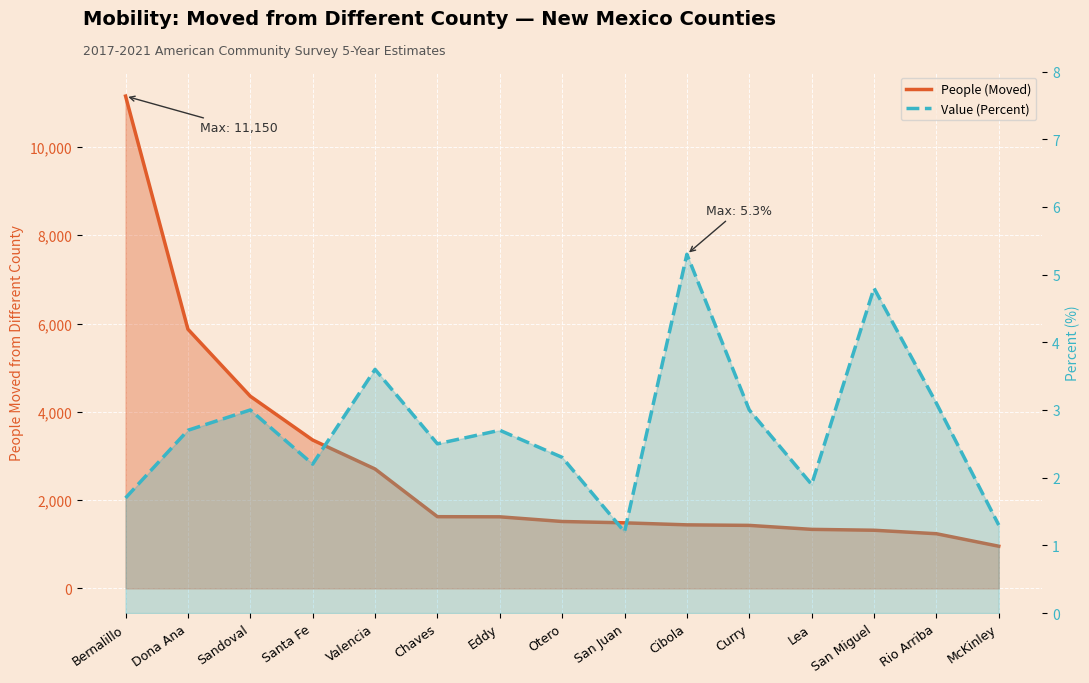

What is the total value across all series at San Juan?

1487.2